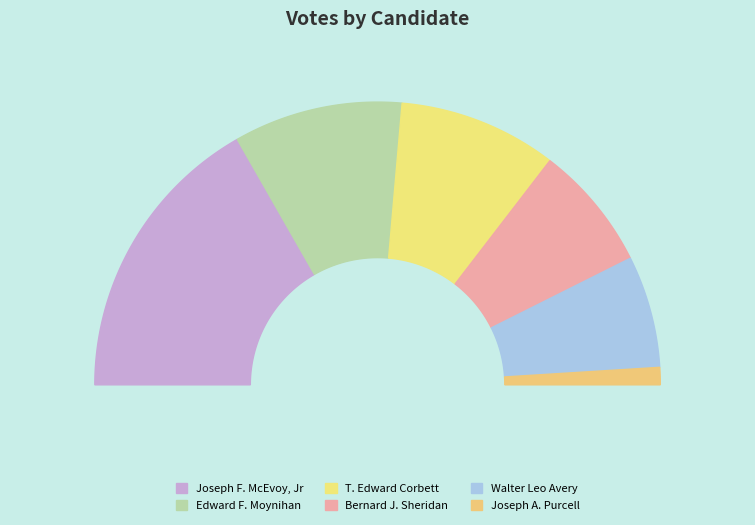

Is Joseph F. McEvoy, Jr the majority of the pie?

No